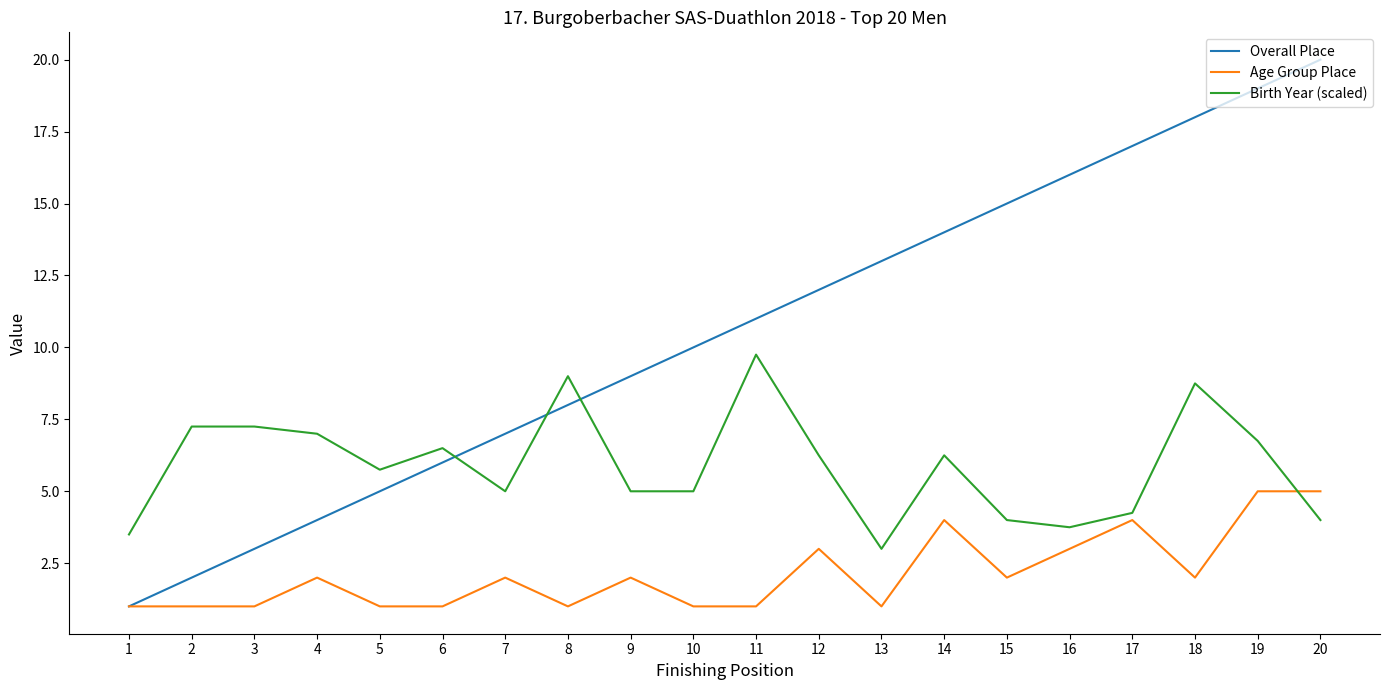

What is the lowest value of the Birth Year (scaled) series?

3.0